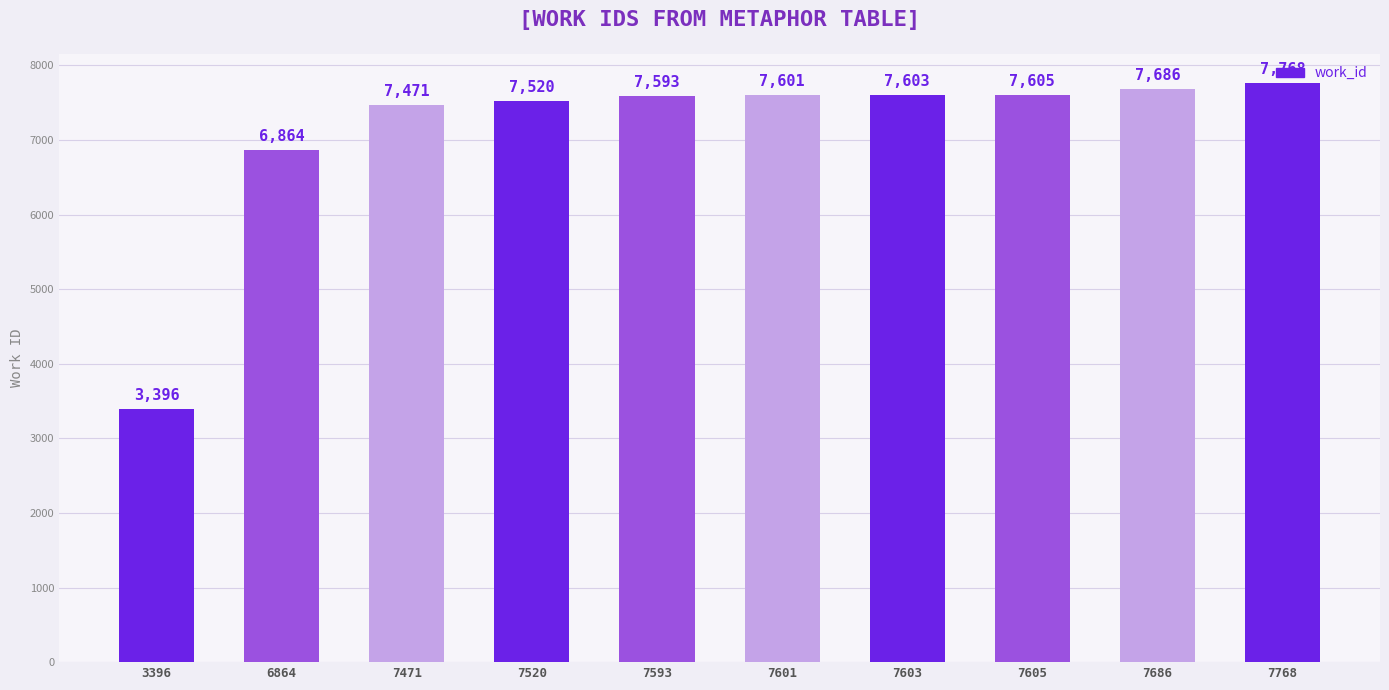

At which label is the value closest to 5582?

6864